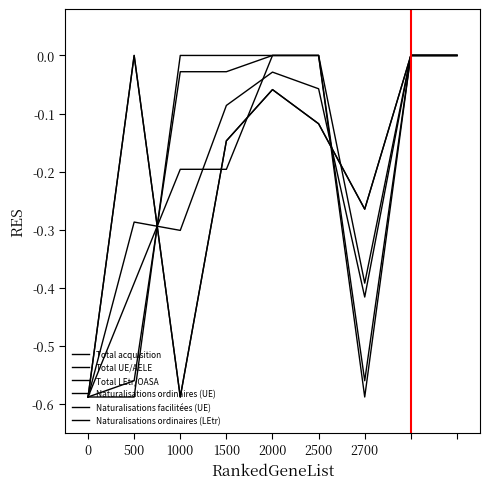

True or false: Naturalisations facilitées (UE) has more than 0 points higher than both neighbors.

False